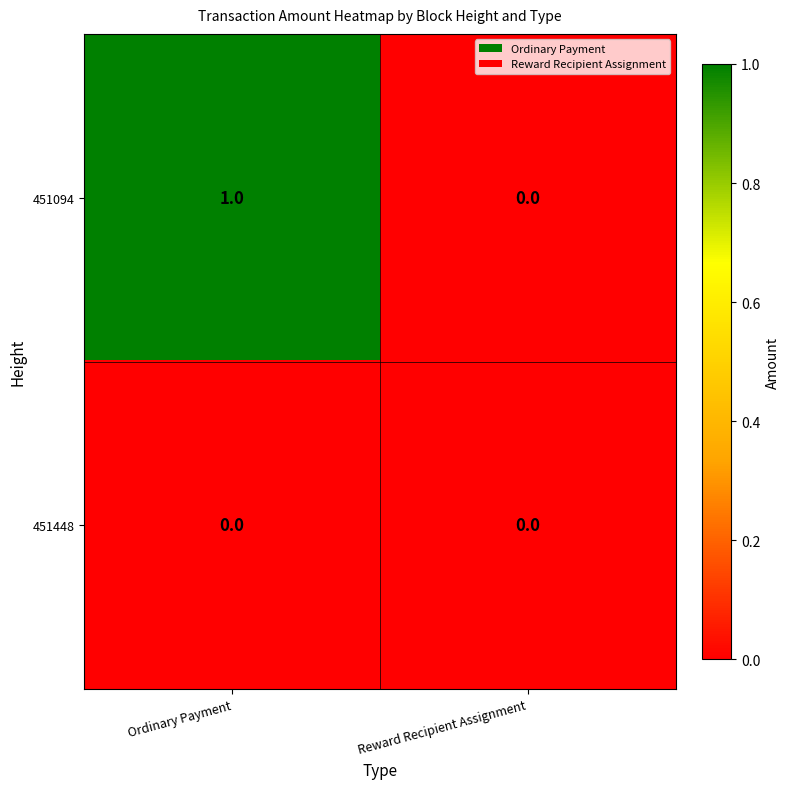

How many data points does each series have?

2